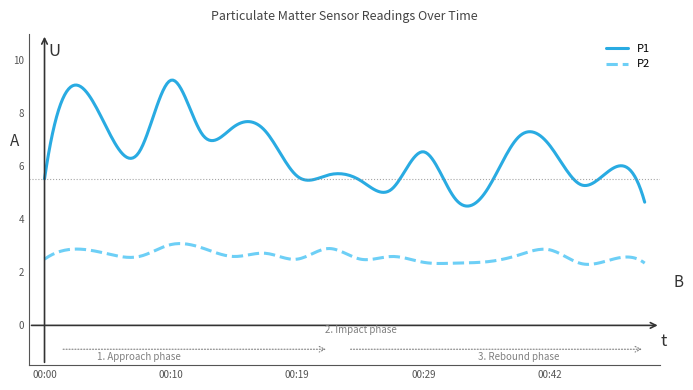

How many lines are shown in the chart?

2